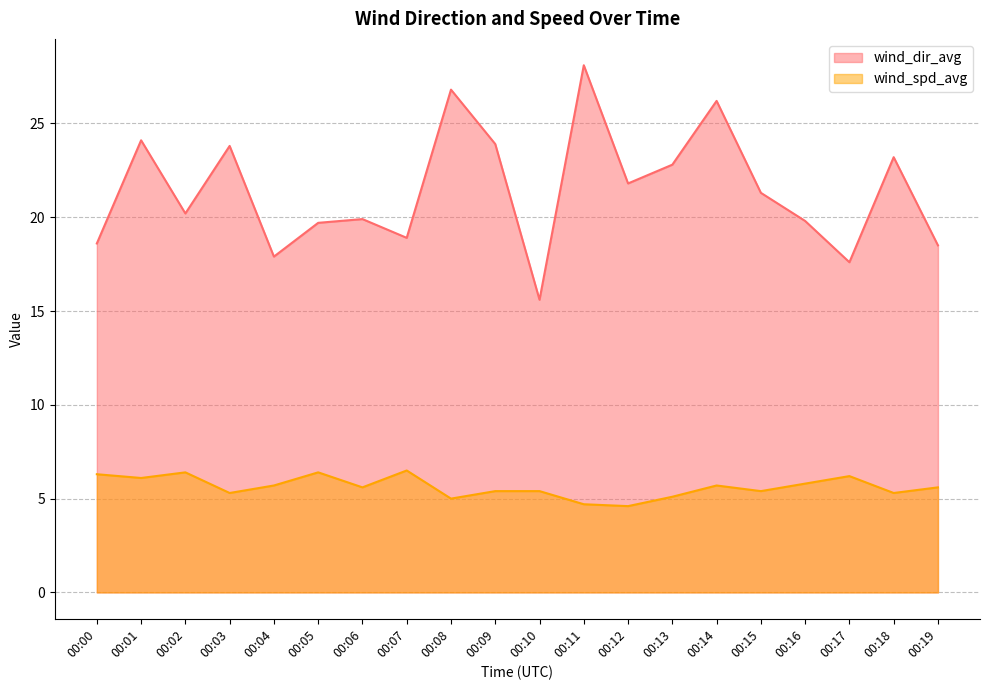

What is the difference between the maximum and second lowest values in the wind_spd_avg series?

1.8